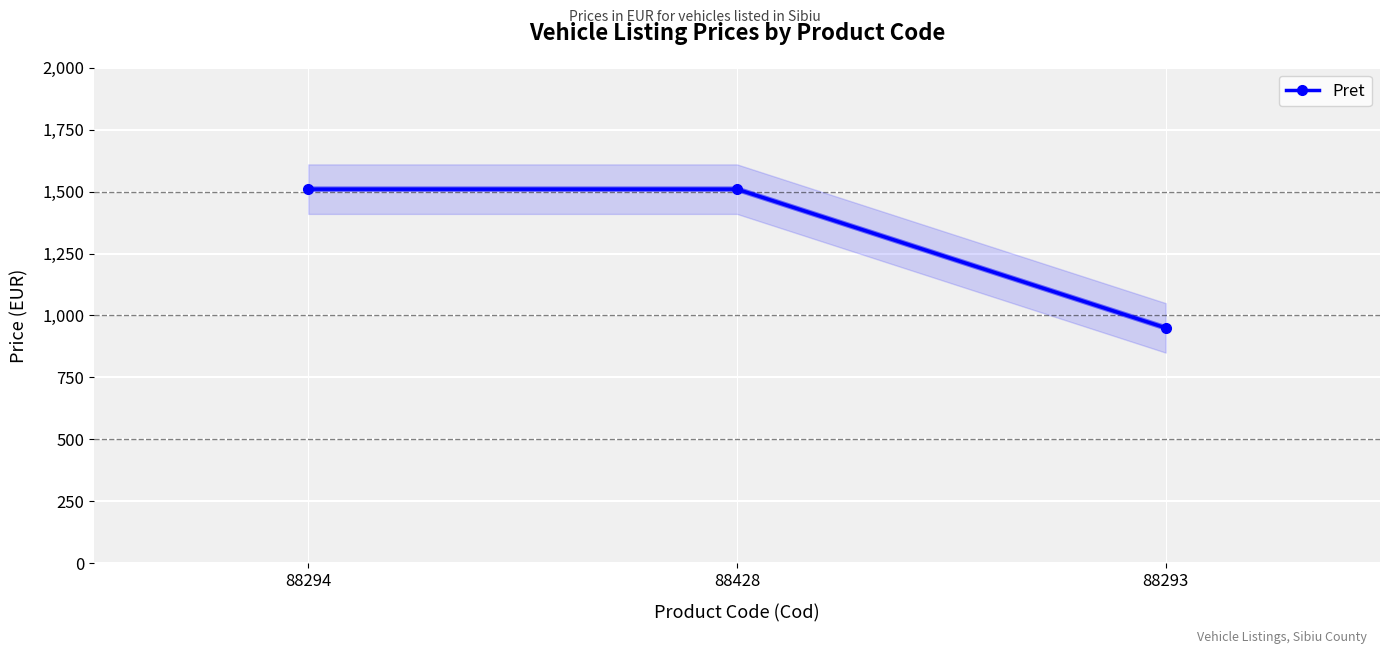

How many values are between 950 and 1510?

3